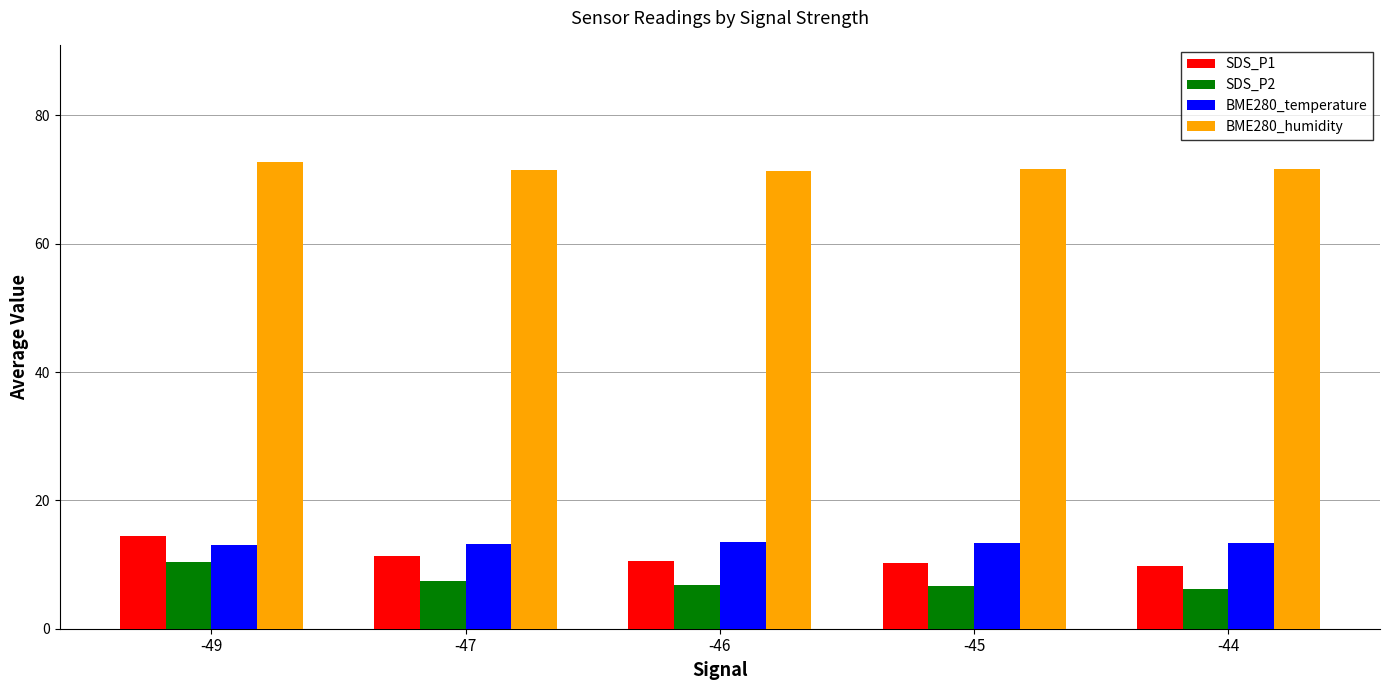

Are the bars horizontal?

No